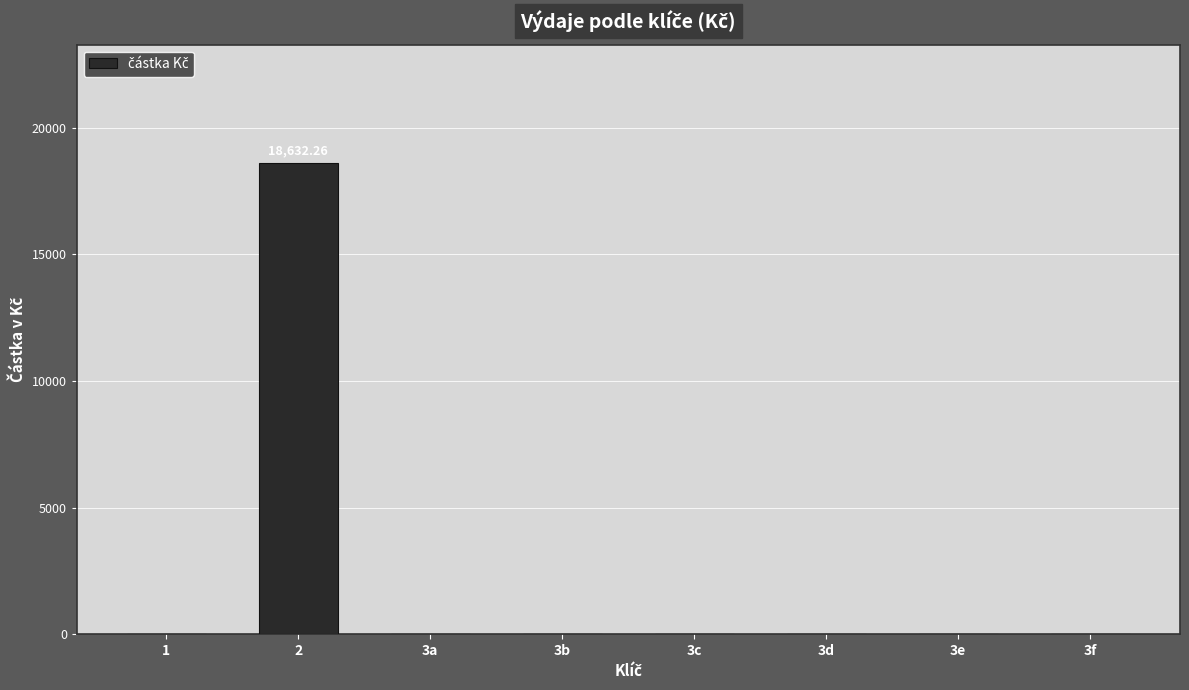

Count the number of data series in this chart.

1